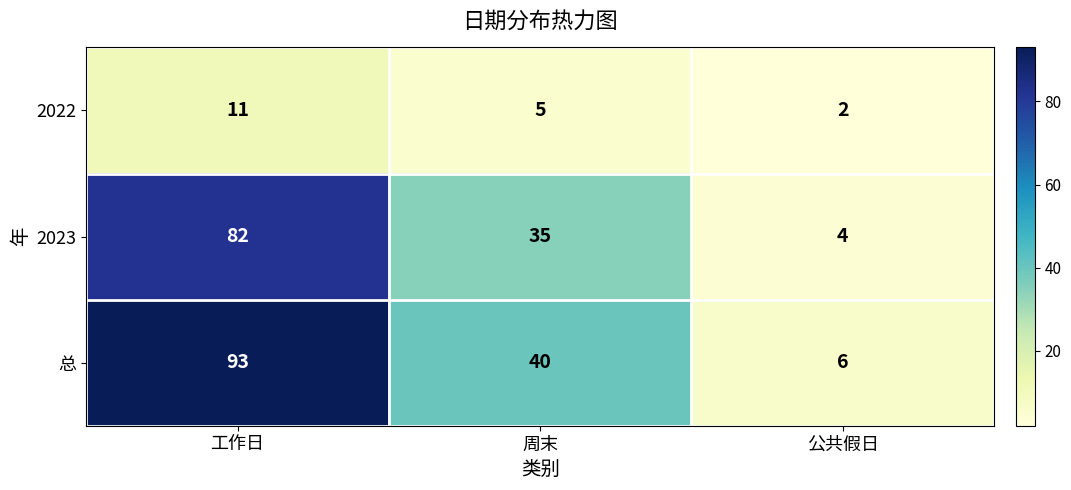

Which series has the largest range (max minus min)?

总